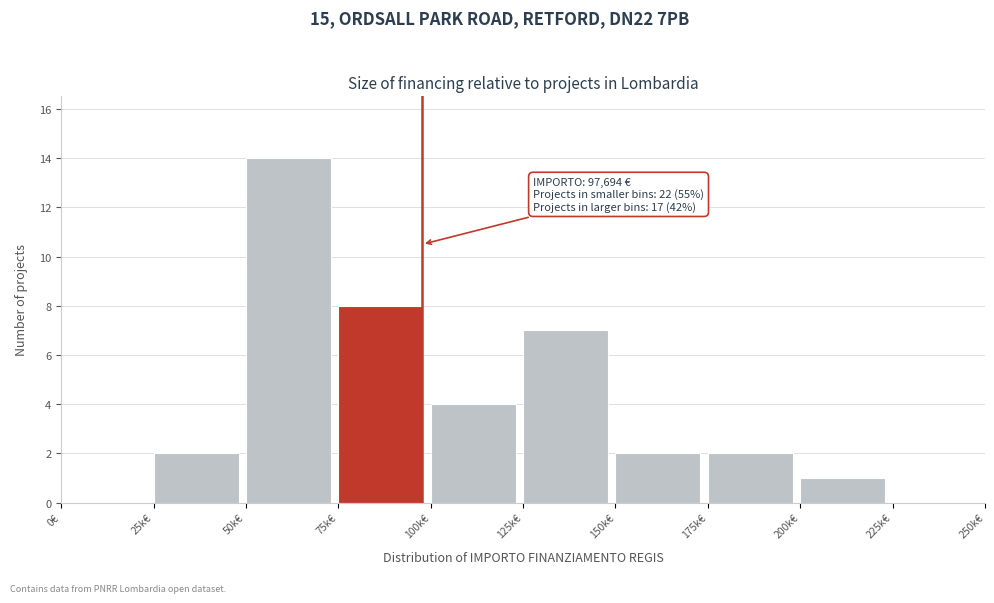

Reading right to left, what are all the values shown in this chart?

225k€=0	200k€=1	175k€=2	150k€=2	125k€=7	100k€=4	75k€=8	50k€=14	25k€=2	0€=0